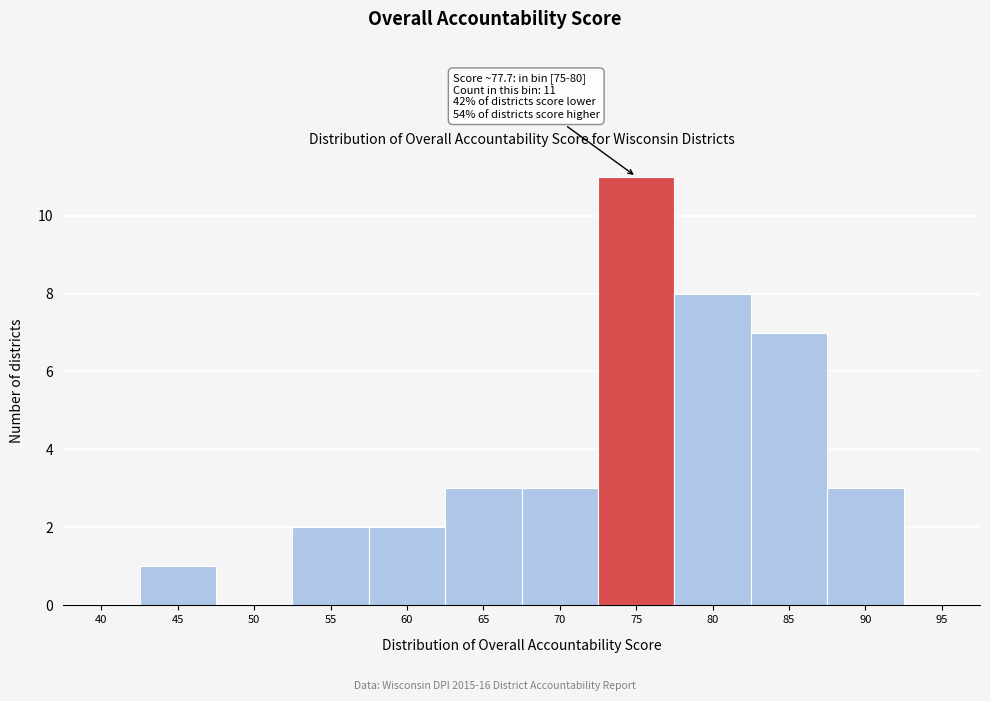

Reading left to right, extract all data points from this chart.

40=0	45=1	50=0	55=2	60=2	65=3	70=3	75=11	80=8	85=7	90=3	95=0